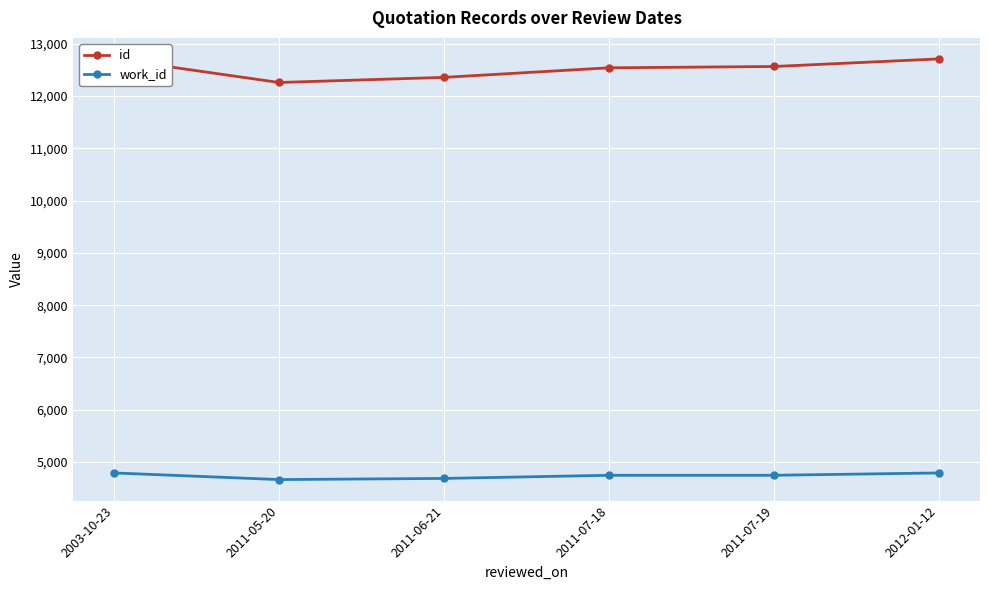

How many data points in id are above 12567?

2